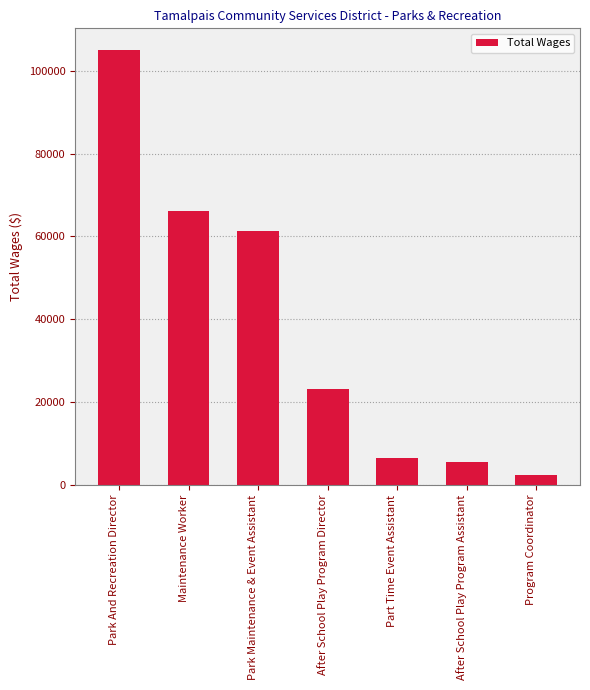

Count the number of data series in this chart.

1